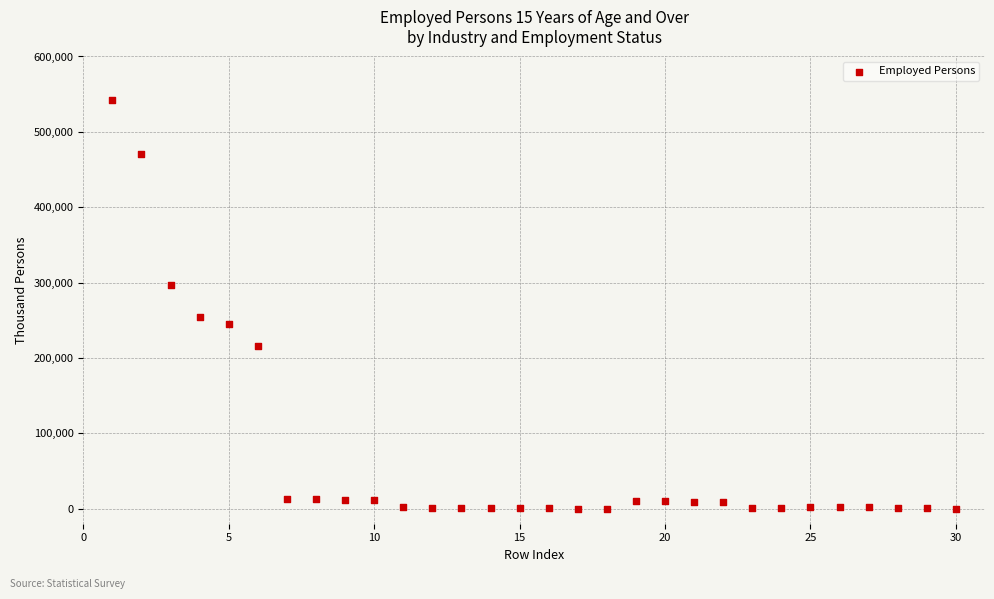

What Y value in the scatter plot is closest to 270960?

254570